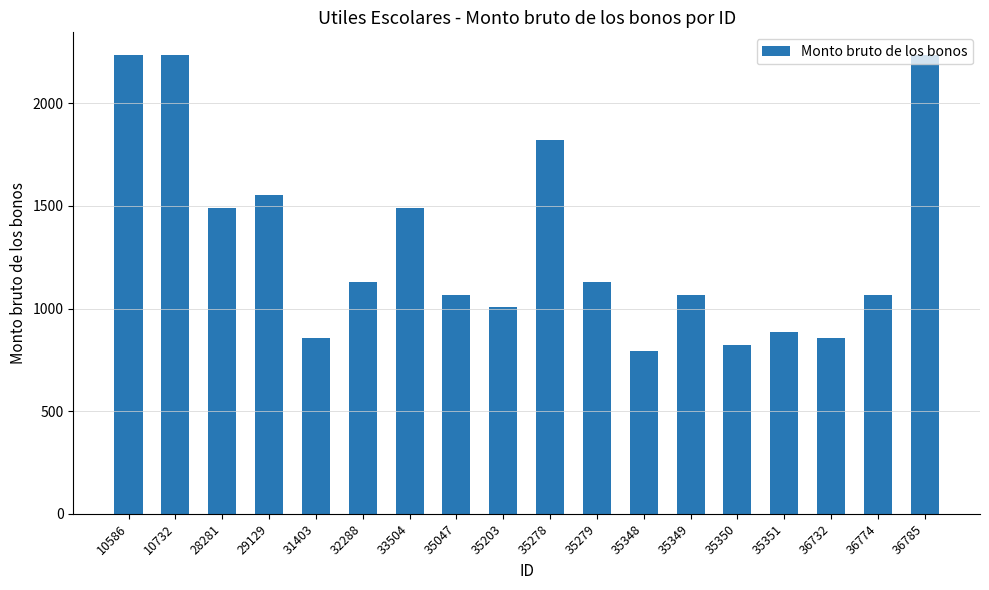

The chart shows a value of 1131.2 at 35279. True or false?

True